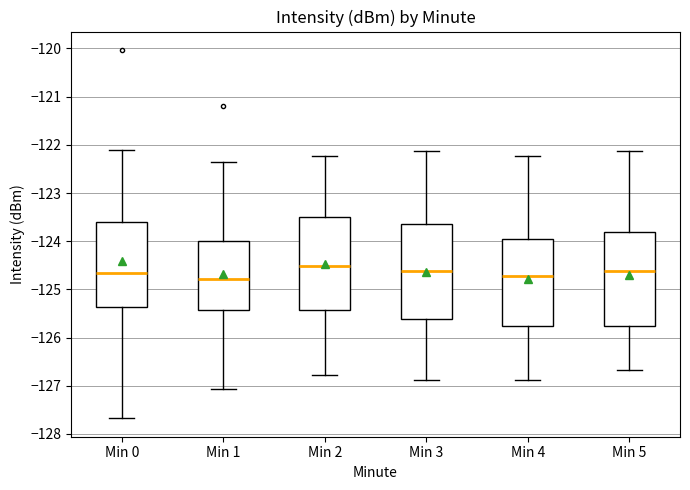

Reading left to right, transcribe this box plot: for each box, give where its median line is, the range the box spans, and where its two whiskers end, as read against the y-axis. The values are not printed on the chart, so give them approximately, as read against the axis.

Min 0: median -124.7, box -125.4 to -123.6, whiskers -127.7 to -122.1
Min 1: median -124.8, box -125.4 to -124.0, whiskers -127.1 to -122.4
Min 2: median -124.5, box -125.4 to -123.5, whiskers -126.8 to -122.2
Min 3: median -124.6, box -125.6 to -123.6, whiskers -126.9 to -122.1
Min 4: median -124.7, box -125.8 to -123.9, whiskers -126.9 to -122.2
Min 5: median -124.6, box -125.8 to -123.8, whiskers -126.7 to -122.1